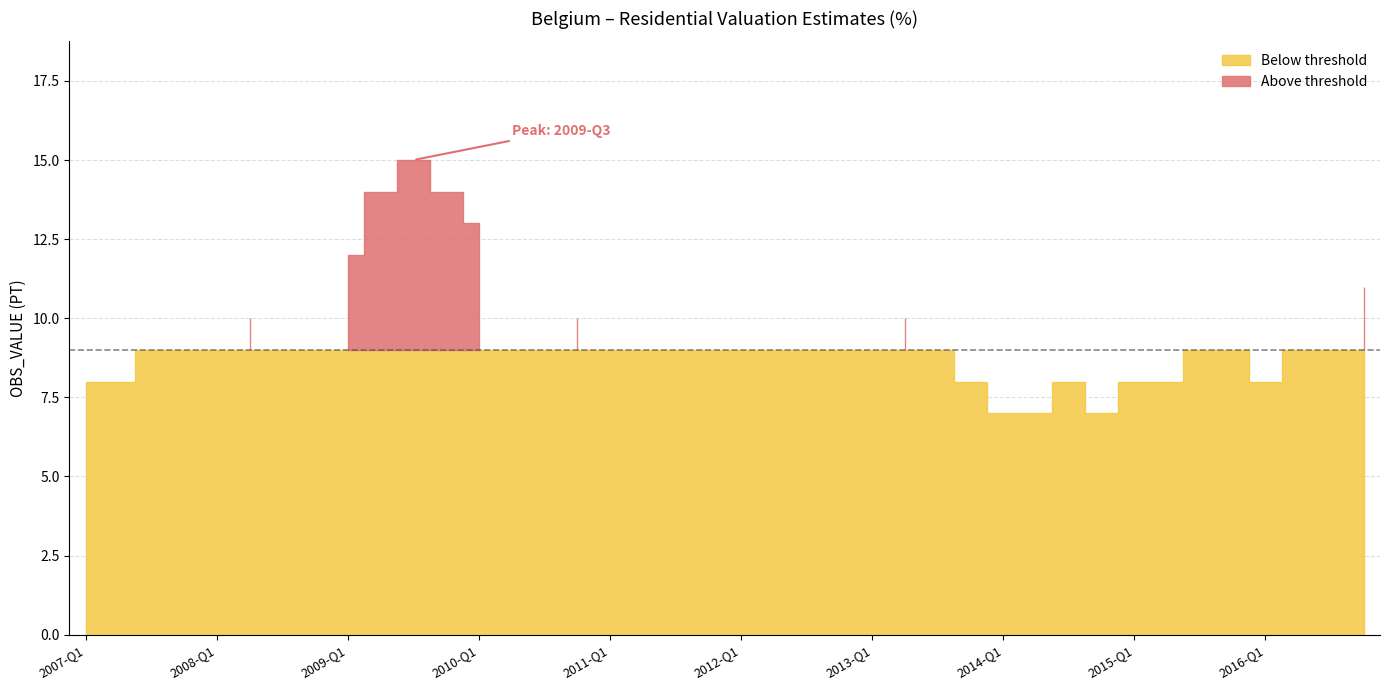

What is the sum of all OBS_VALUE values?

375